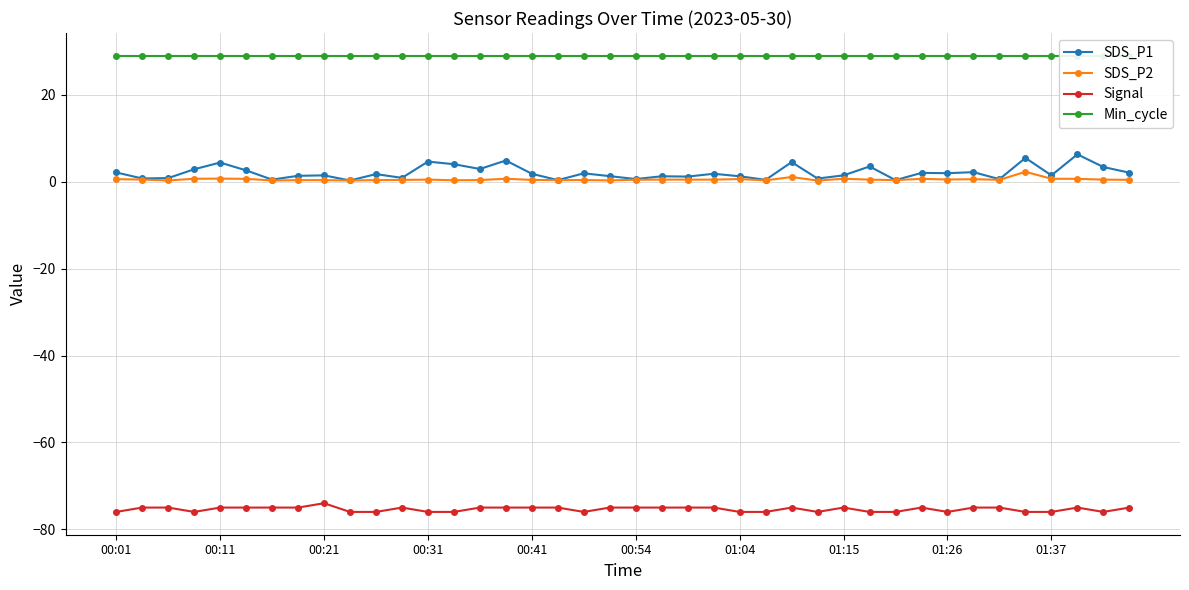

True or false: Signal has more than 2 interior local peaks.

True